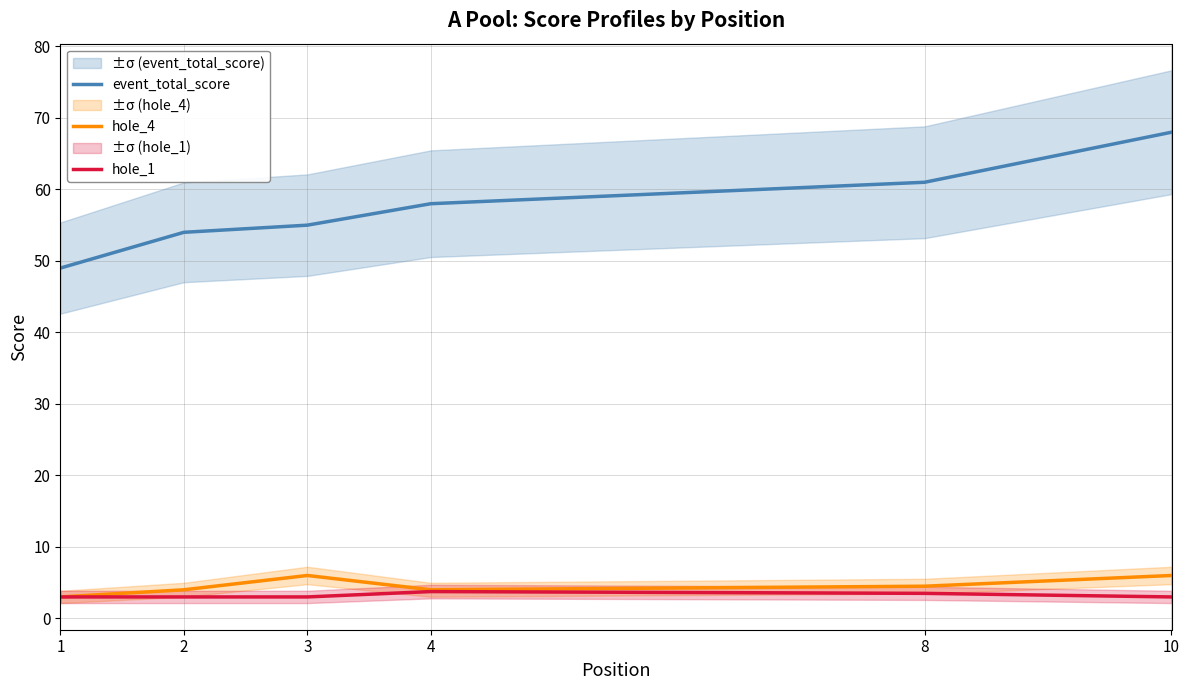

Reading left to right, transcribe all the data shown in this chart.

event_total_score: 1=49.0	2=54.0	3=55.0	4=58.0	8=61.0	10=68.0
hole_4: 1=3.0	2=4.0	3=6.0	4=4.0	8=4.5	10=6.0
hole_1: 1=3.0	2=3.0	3=3.0	4=3.8	8=3.5	10=3.0